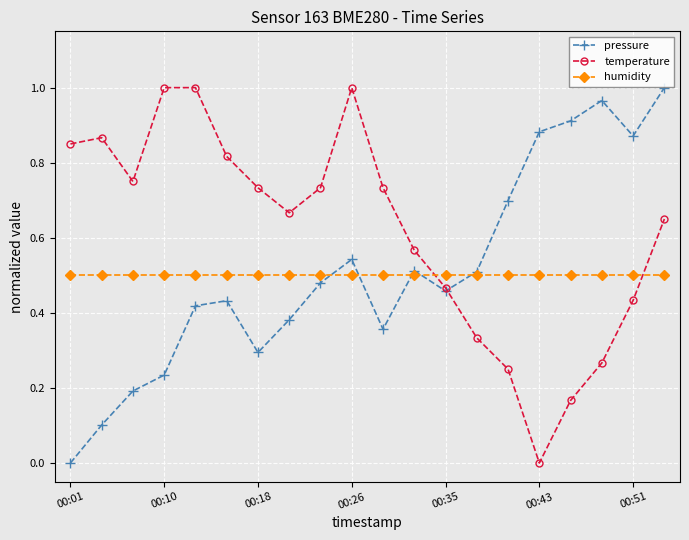

Which series ends up on top after the final intersection of temperature and humidity?

temperature